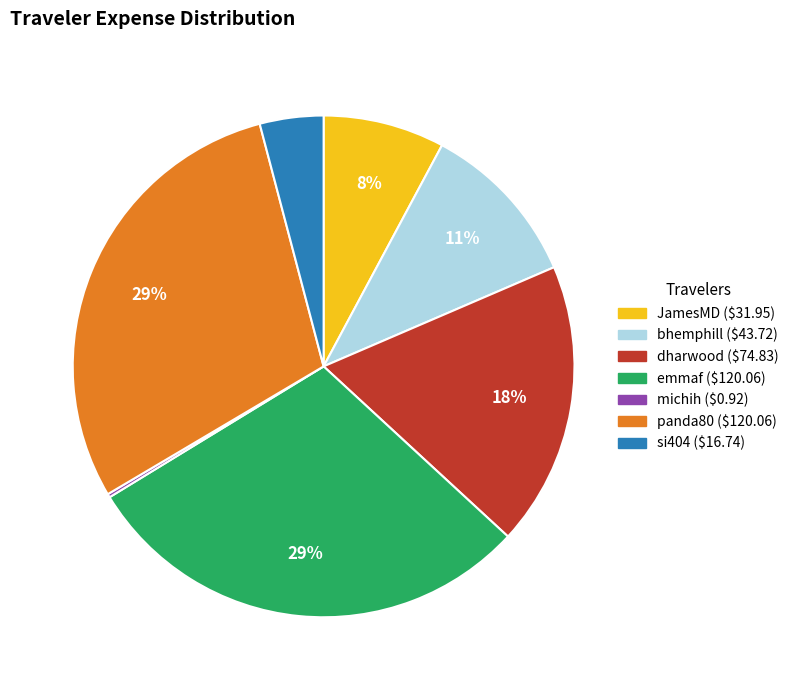

Combined, do bhemphill and si404 account for over 50%?

No